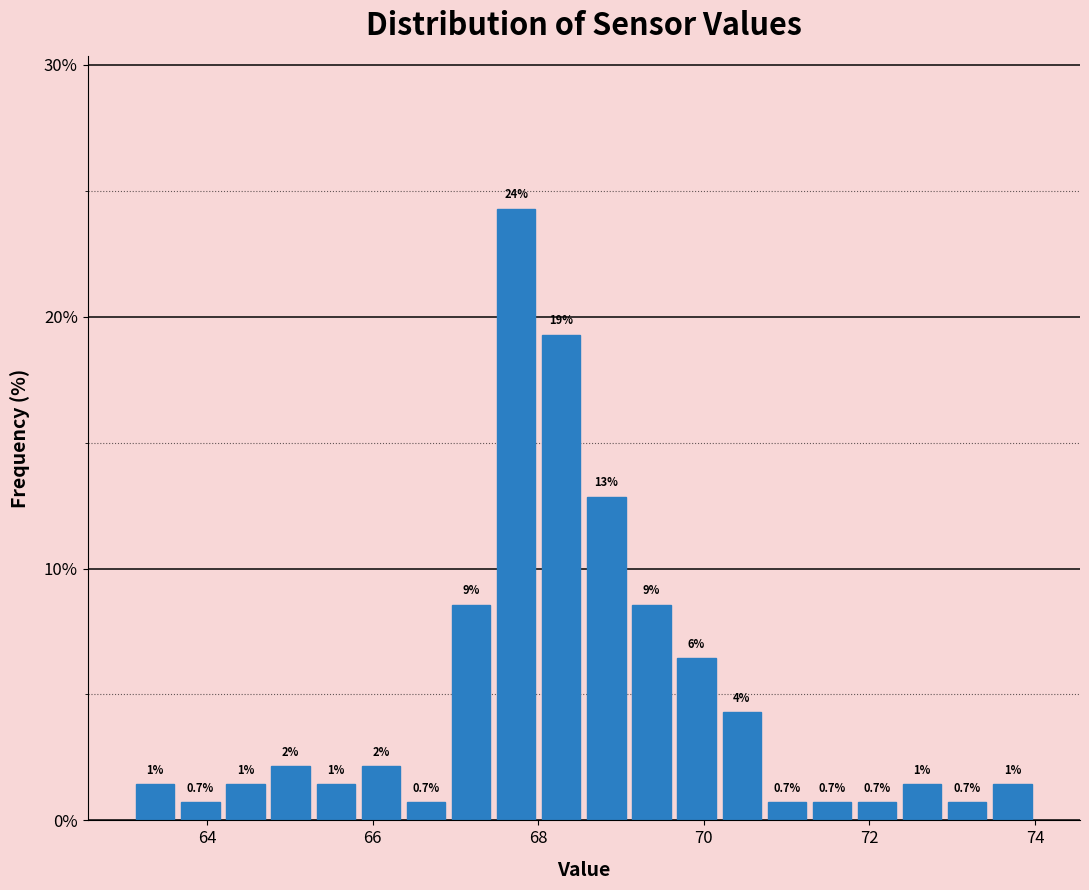

Read against the x-axis, roughly where is the centre of the tallest bar?

67.8